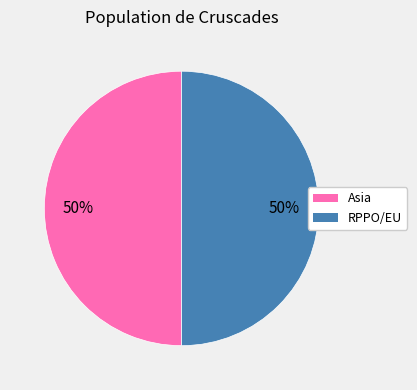

Approximately how many times larger is the value at Asia compared to RPPO/EU?

1.0